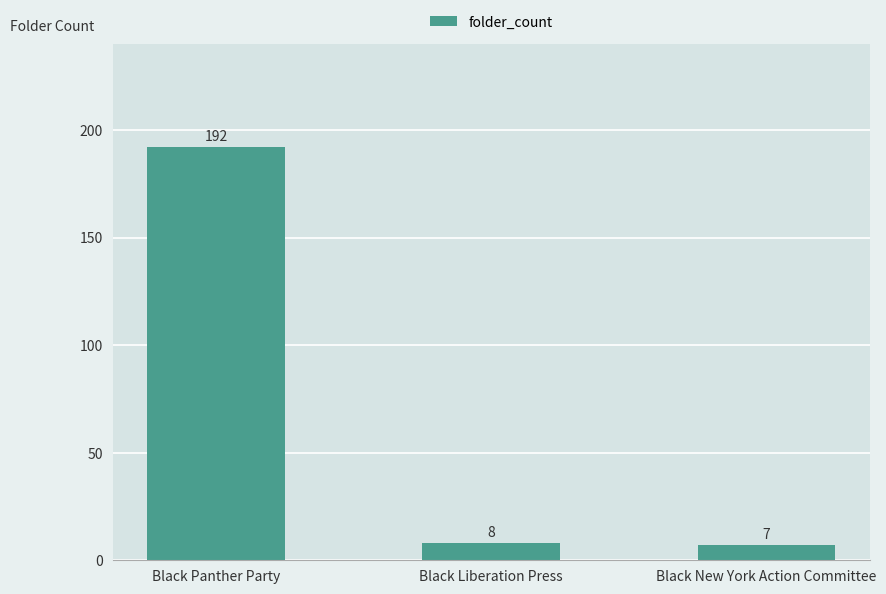

True or false: the data shows 8 at Black Liberation Press.

True